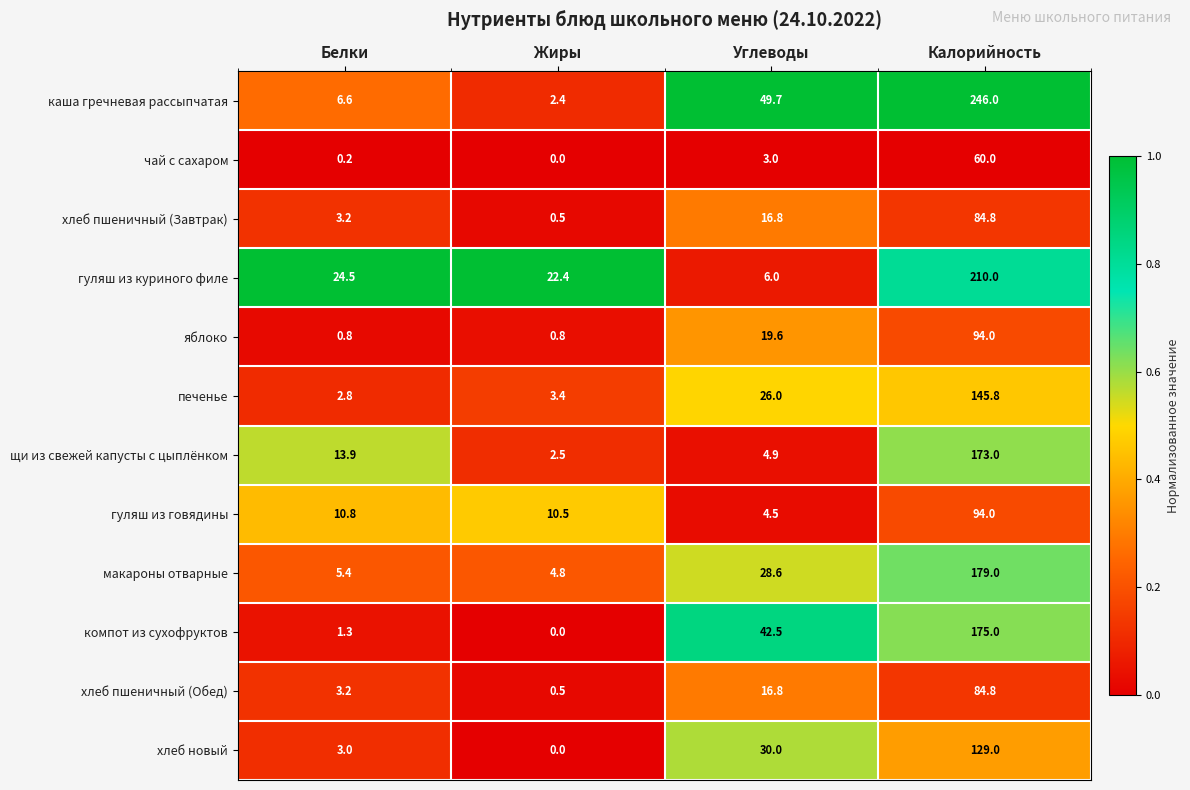

What is the highest value of the щи из свежей капусты с цыплёнком series?

173.0